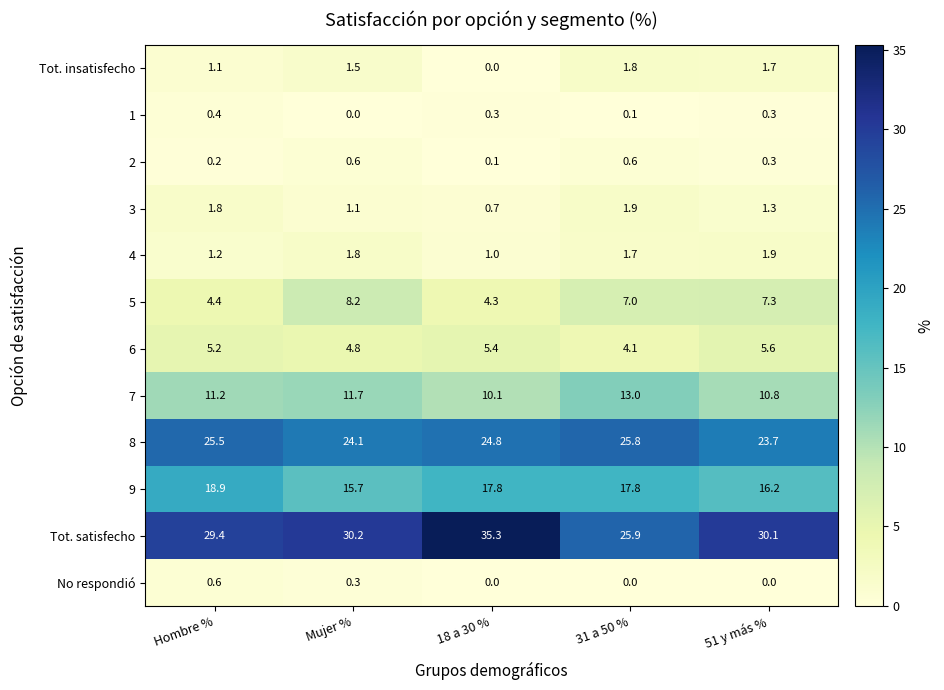

Which series has the largest total across all categories?

Tot. satisfecho